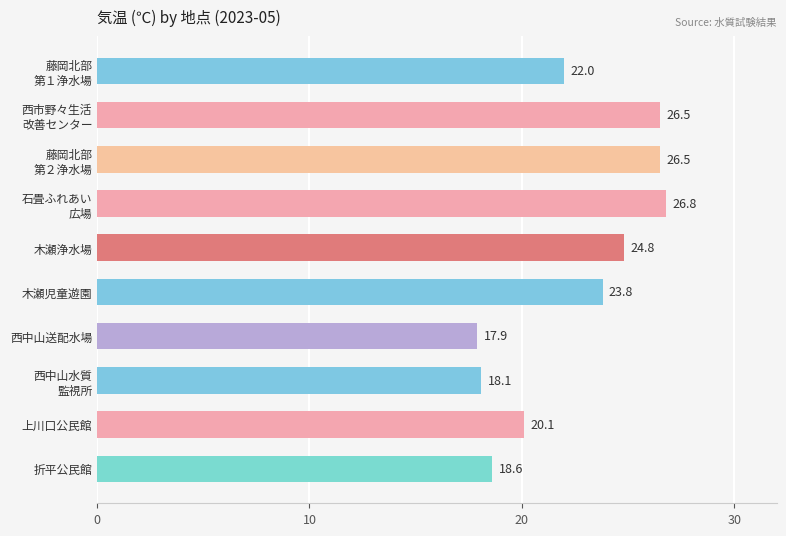

What is the change in value from 木瀬浄水場 to 折平公民館?

-6.2